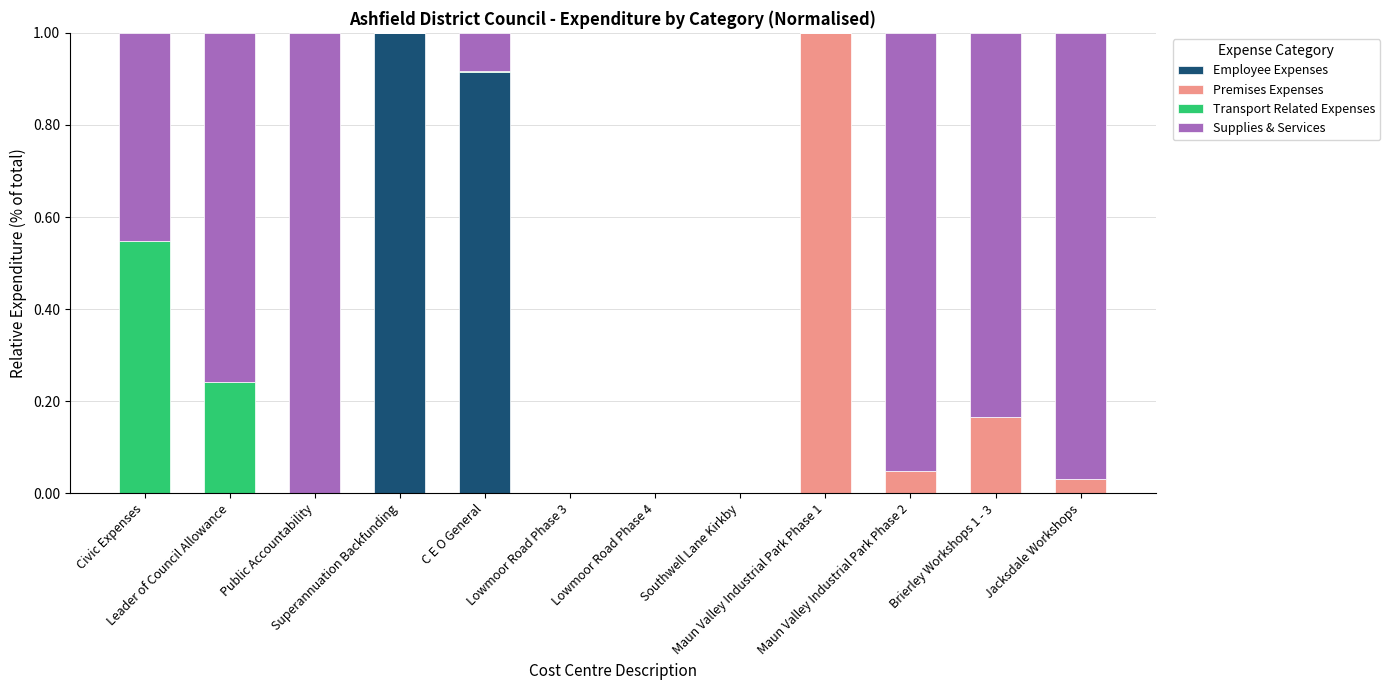

Rank the categories by Supplies & Services value from highest to lowest.

Public Accountability, Jacksdale Workshops, Maun Valley Industrial Park Phase 2, Brierley Workshops 1 - 3, Leader of Council Allowance, Civic Expenses, C E O General, Superannuation Backfunding, Lowmoor Road Phase 3, Lowmoor Road Phase 4, Southwell Lane Kirkby, Maun Valley Industrial Park Phase 1